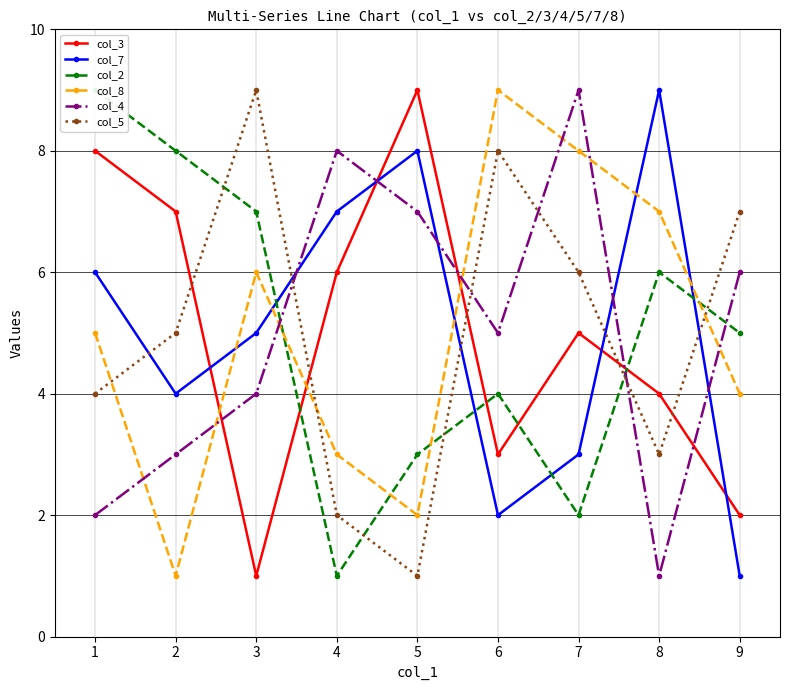

Does the chart display data point markers on the line(s)?

Yes